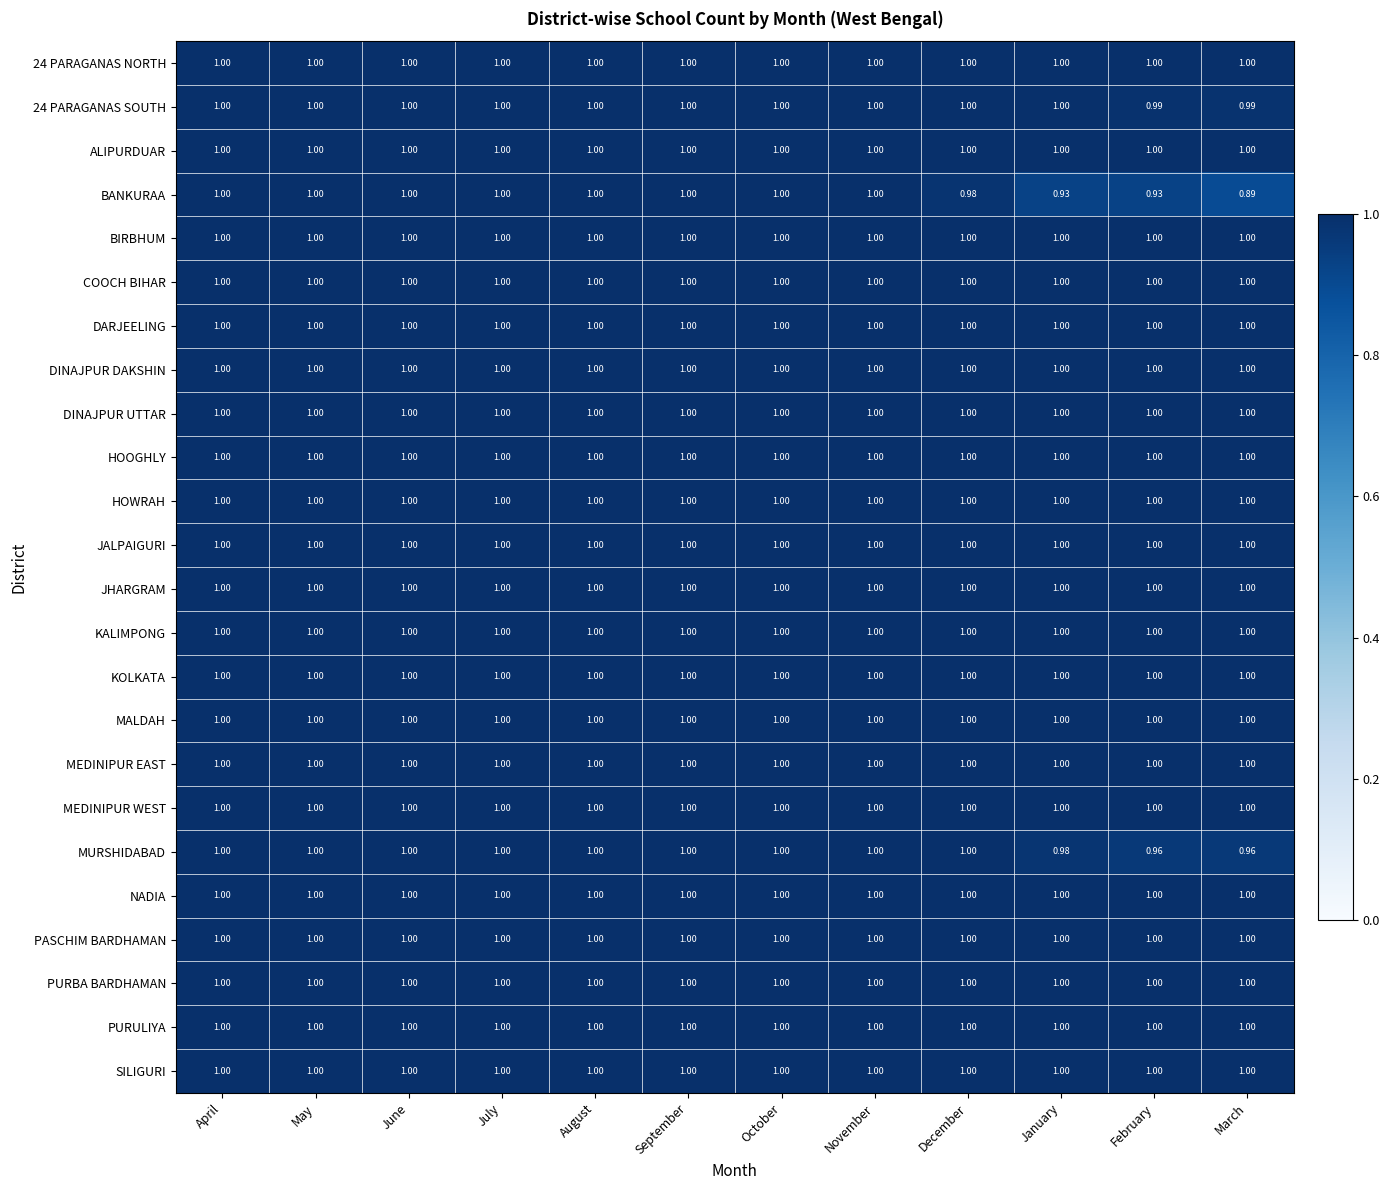

Which series has the widest spread of values?

BANKURAA